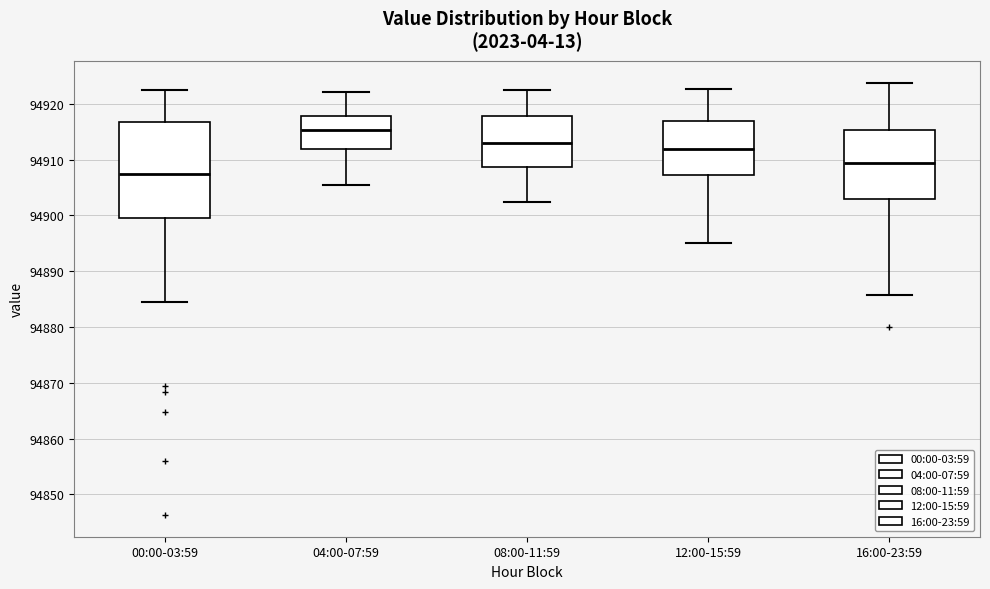

Reading left to right, read every box against the y-axis: the position of its median line, the range the box covers, and the ends of its whiskers. The values are not printed on the chart, so give them approximately, as read against the axis.

00:00-03:59: median 94907, box 94900 to 94917, whiskers 94885 to 94922
04:00-07:59: median 94915, box 94912 to 94918, whiskers 94906 to 94922
08:00-11:59: median 94913, box 94909 to 94918, whiskers 94902 to 94922
12:00-15:59: median 94912, box 94907 to 94917, whiskers 94895 to 94923
16:00-23:59: median 94909, box 94903 to 94915, whiskers 94886 to 94924